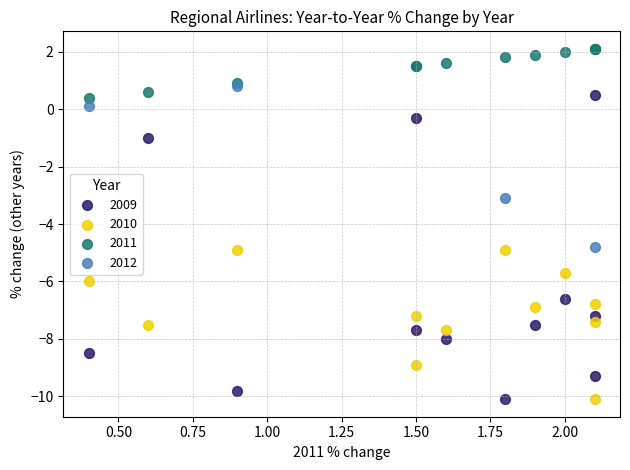

Which series has the largest Y range (max minus min)?

2009